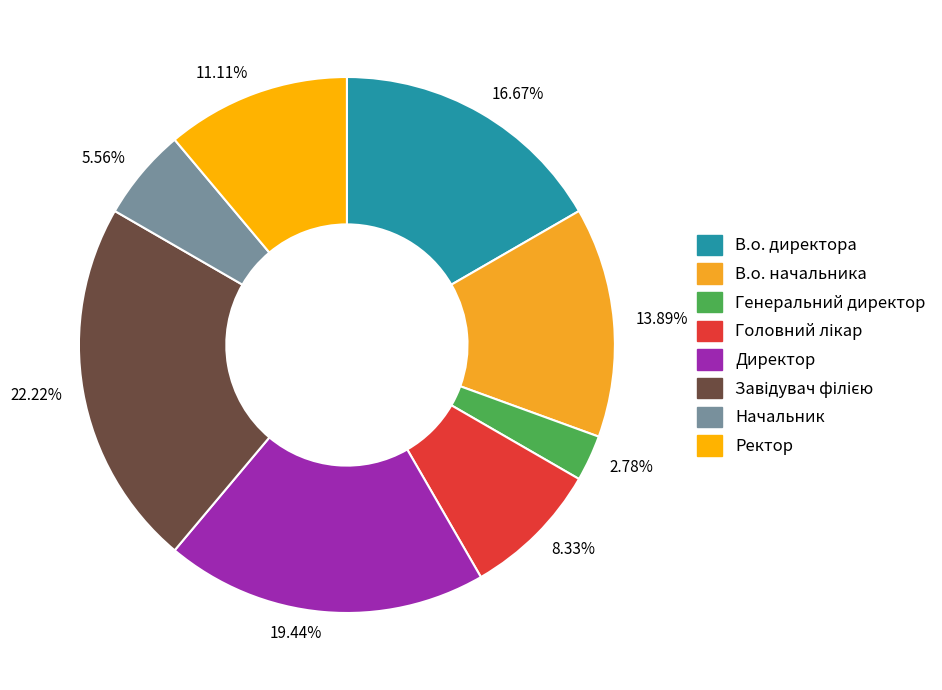

Is the sum of 11.11% and 19.44% greater than half?

No